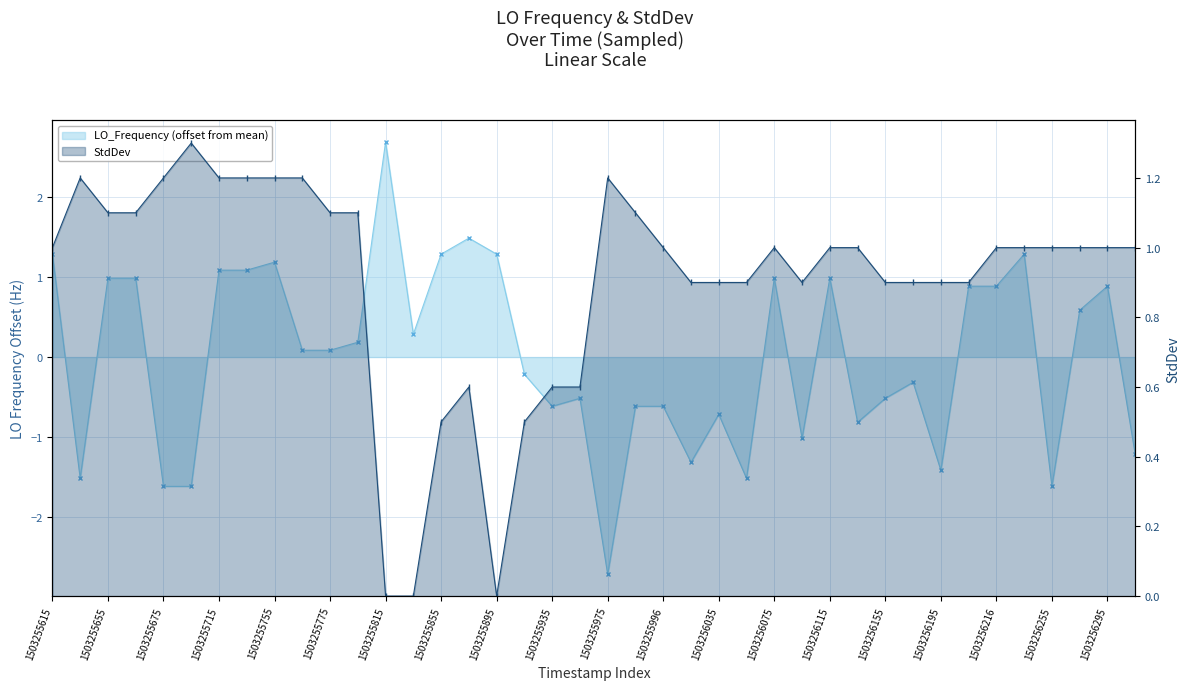

True or false: StdDev has more than 1 interior local peaks.

True